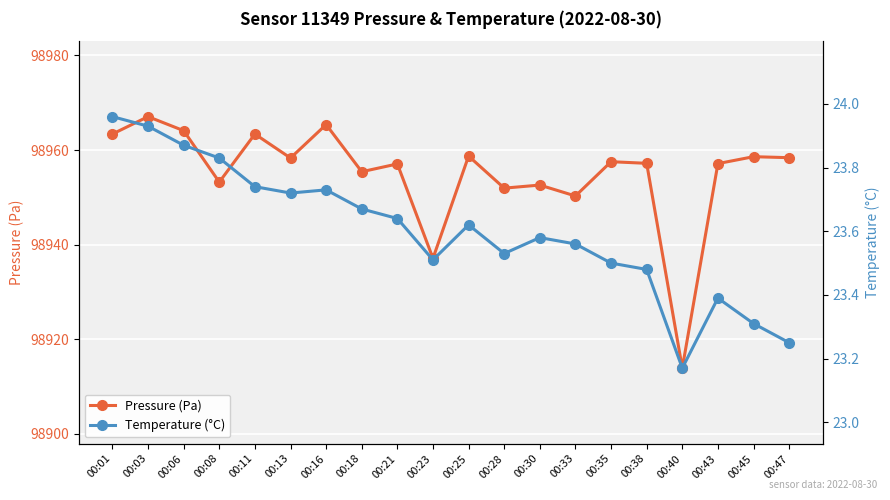

Where is the first local minimum for Pressure (Pa)?

00:08